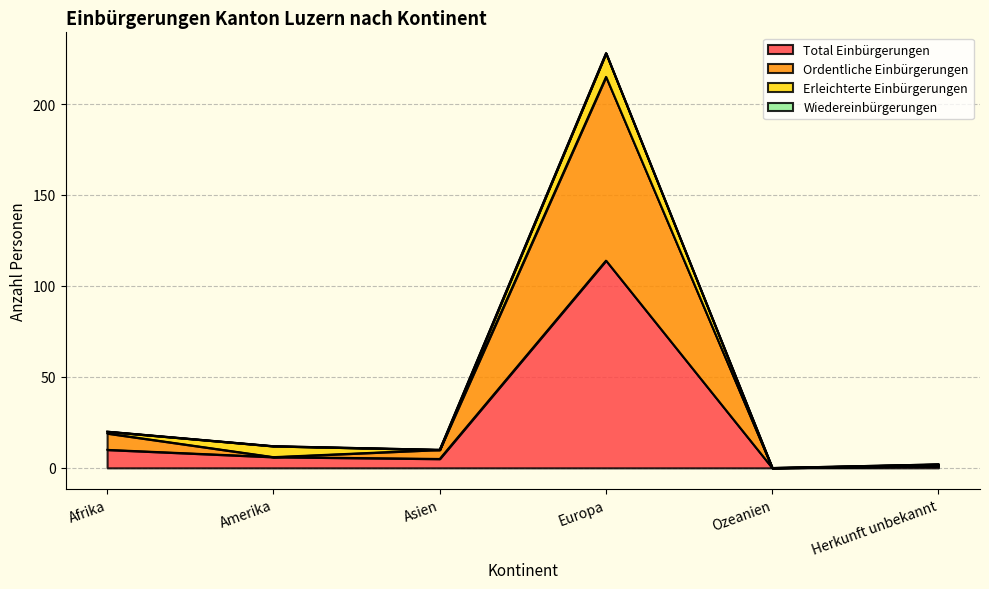

At which label does Total Einbürgerungen reach its peak?

Europa